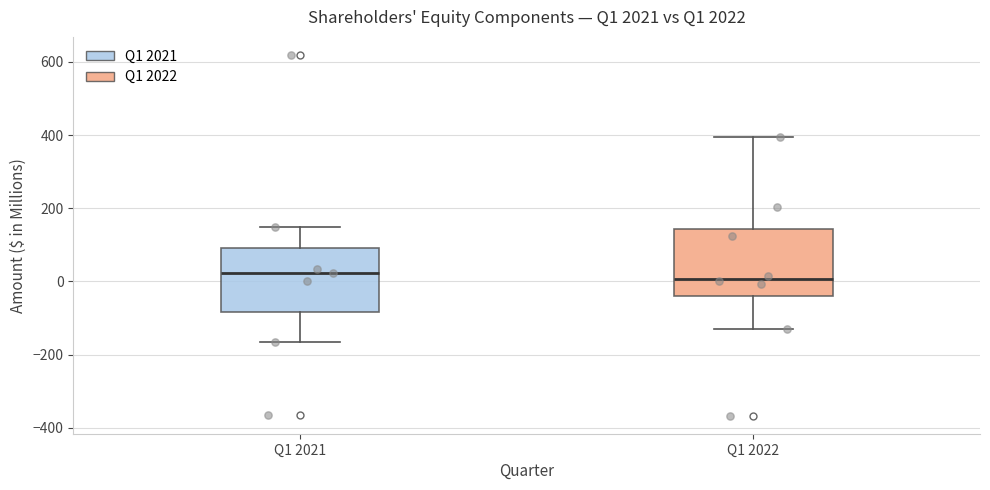

Reading left to right, read every box against the y-axis: the position of its median line, the range the box covers, and the ends of its whiskers. The values are not printed on the chart, so give them approximately, as read against the axis.

Q1 2021: median 20, box -80 to 100, whiskers -160 to 160
Q1 2022: median 0, box -40 to 140, whiskers -140 to 400